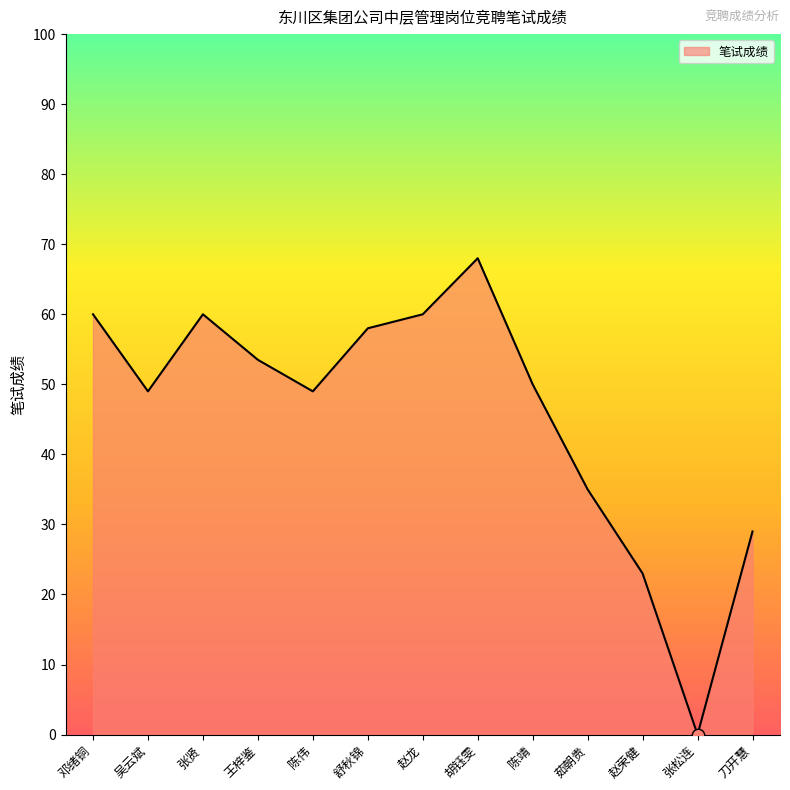

Which has a higher value, 舒秋锦 or 赵荣健?

舒秋锦